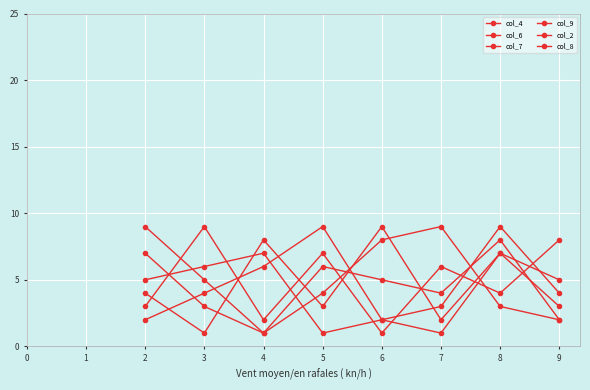

Is this an area chart (filled region under the line)?

No